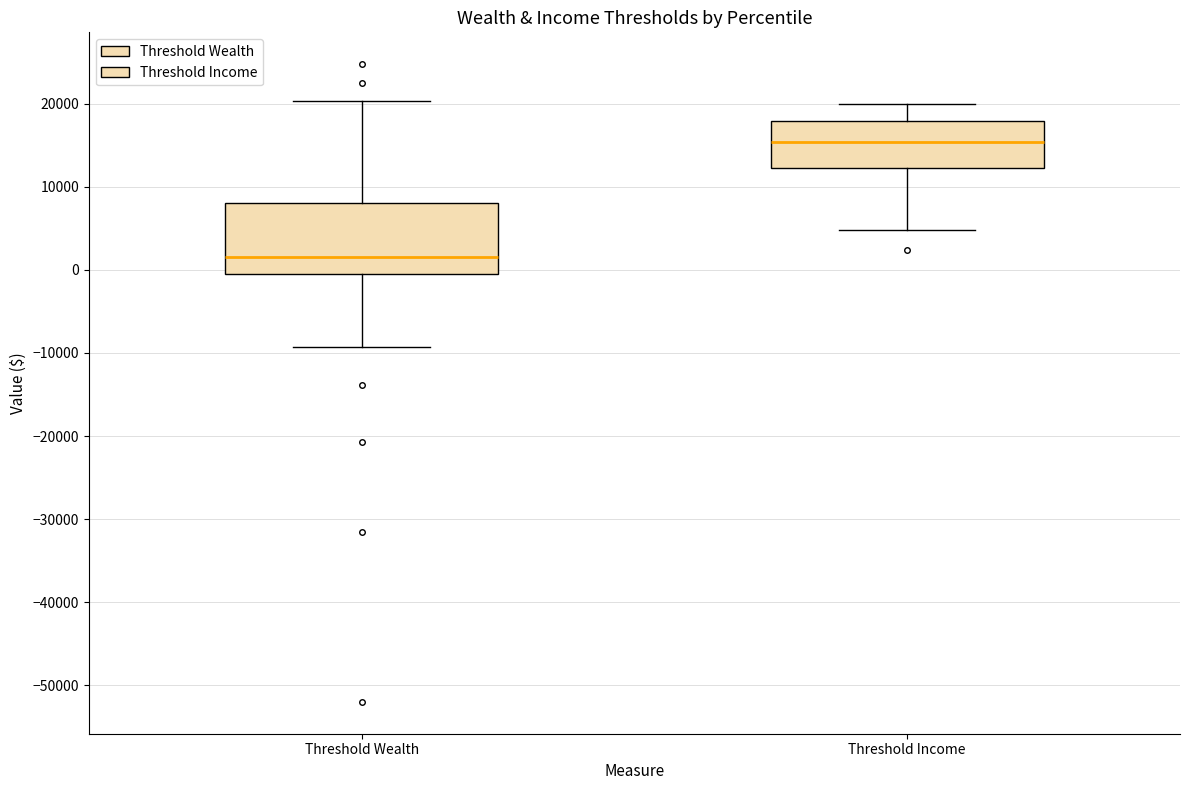

Reading left to right, read every box against the y-axis: the position of its median line, the range the box covers, and the ends of its whiskers. The values are not printed on the chart, so give them approximately, as read against the axis.

Threshold Wealth: median 2000, box -1000 to 8000, whiskers -9000 to 20000
Threshold Income: median 15000, box 12000 to 18000, whiskers 5000 to 20000